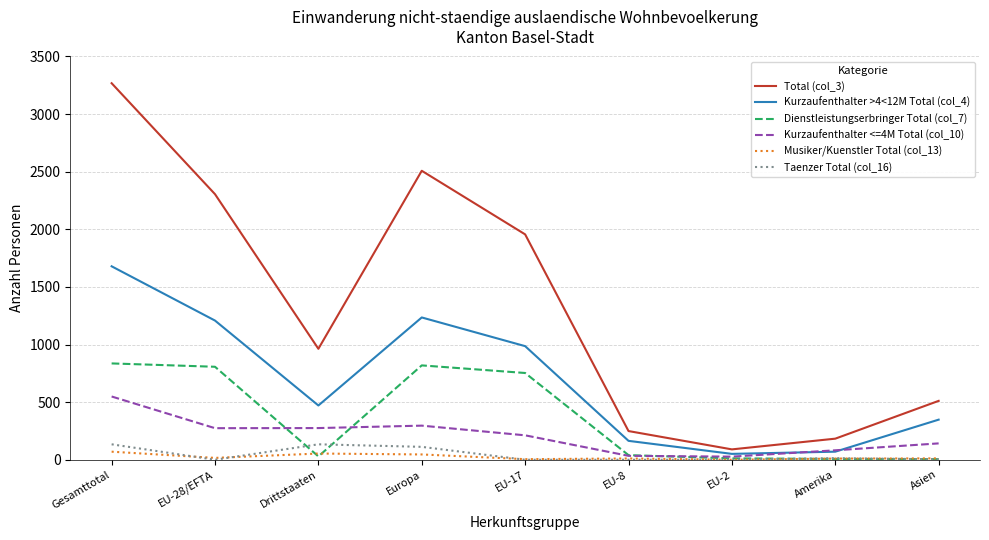

Where is the first local maximum for Total (col_3)?

Europa